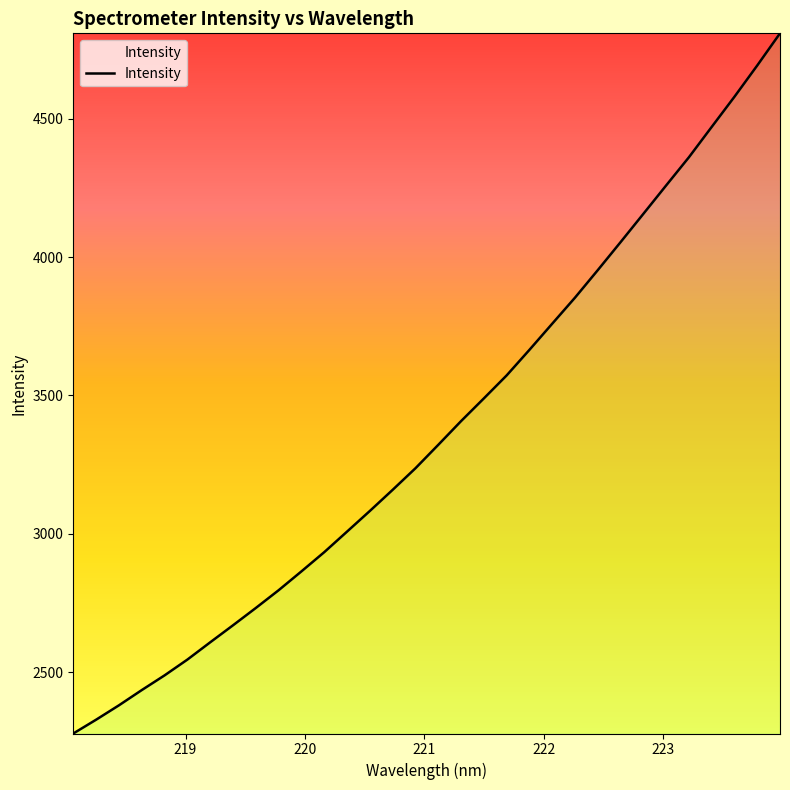

What is the minimum value shown in the chart?

2278.4